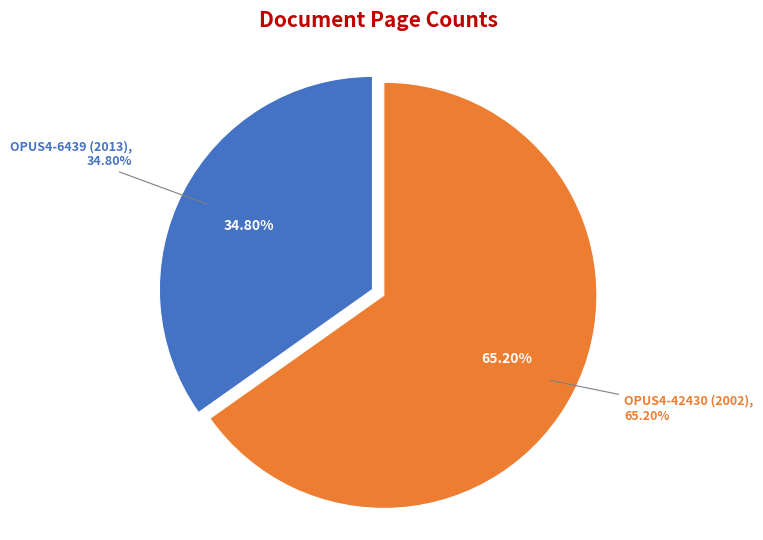

How many slices are in this pie chart?

2